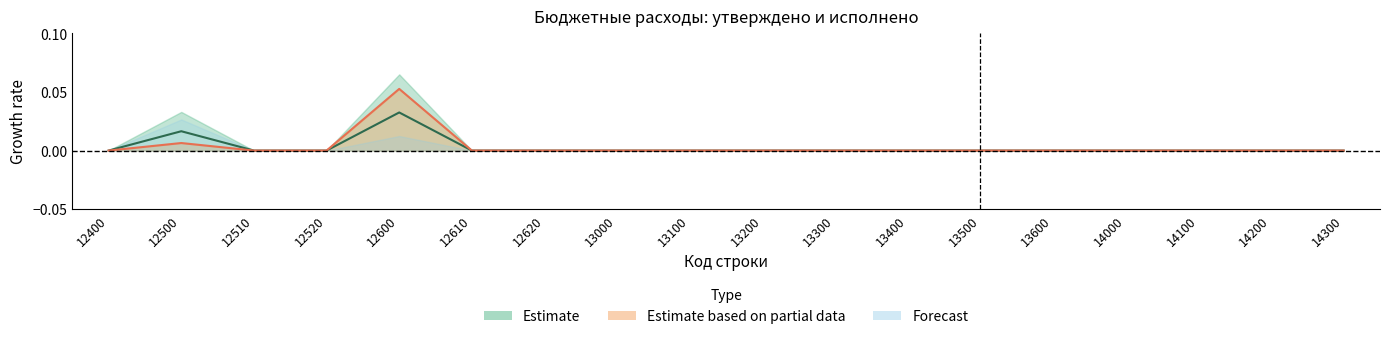

True or false: Утверждено (консол. бюджет) and Исполнено (консол. бюджет) intersect in this chart.

False